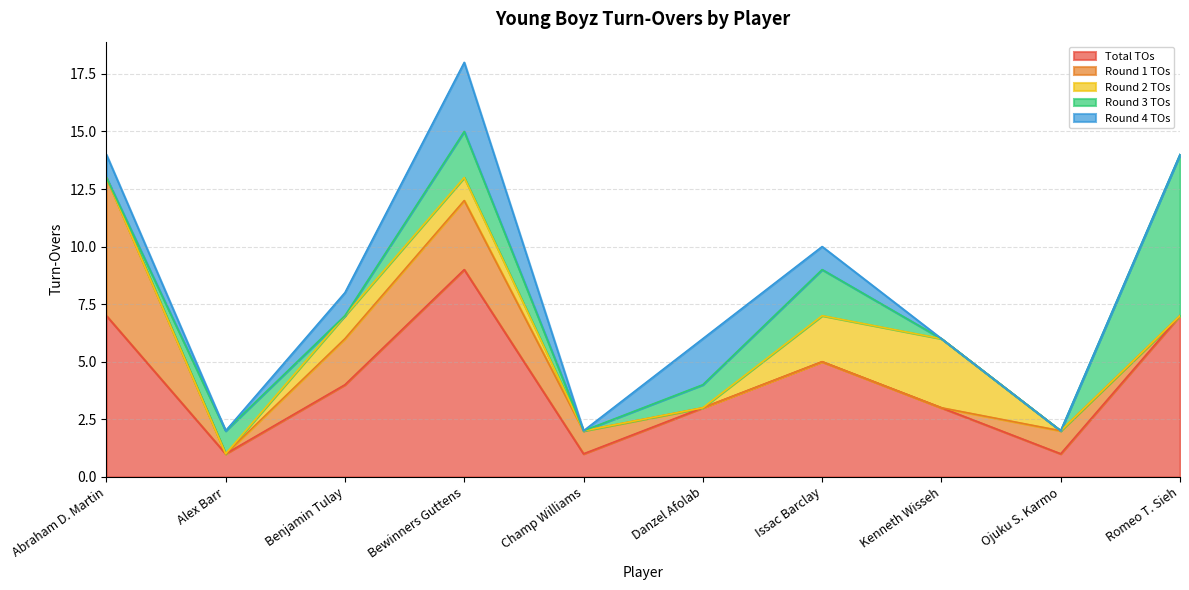

Which series has the largest total across all categories?

Total TOs